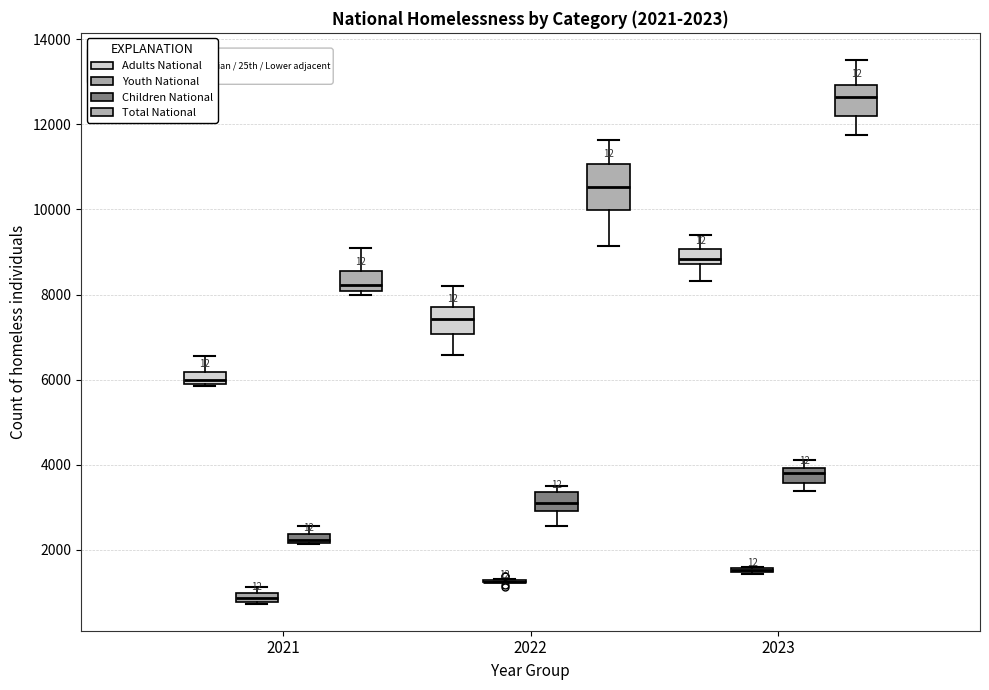

Which box is the tallest, from its lower edge to its upper edge?

2022 (Total National)